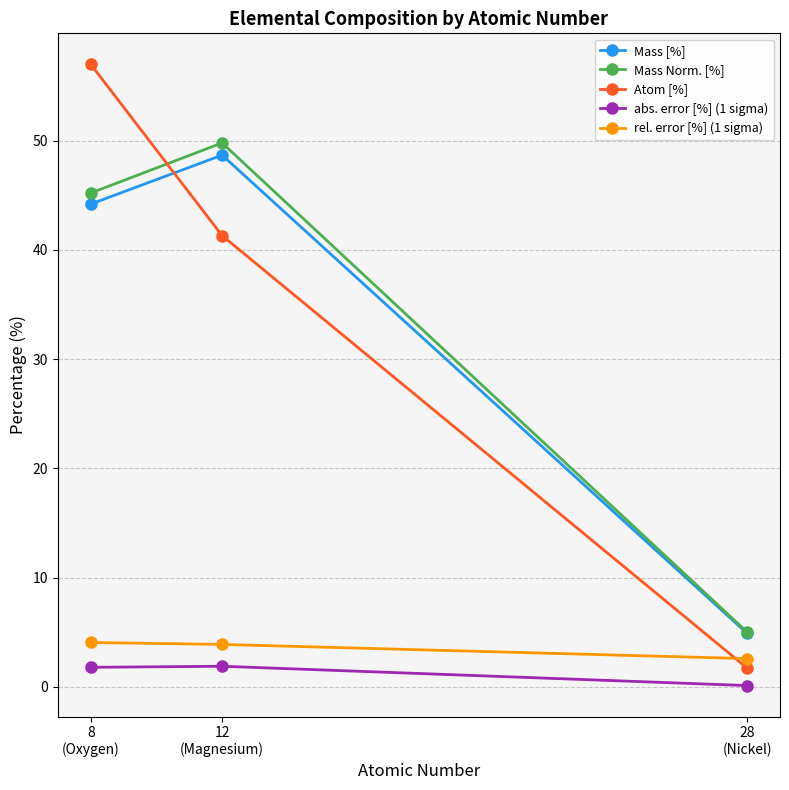

What is the lowest value of the rel. error [%] (1 sigma) series?

2.6